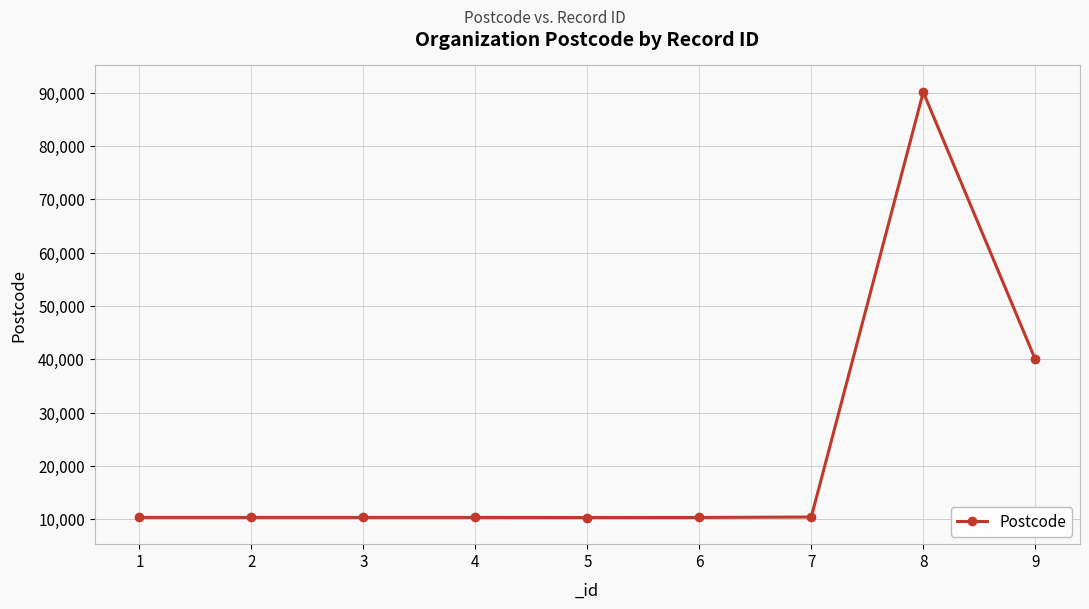

What is the value of the 1st point from the left?

10330